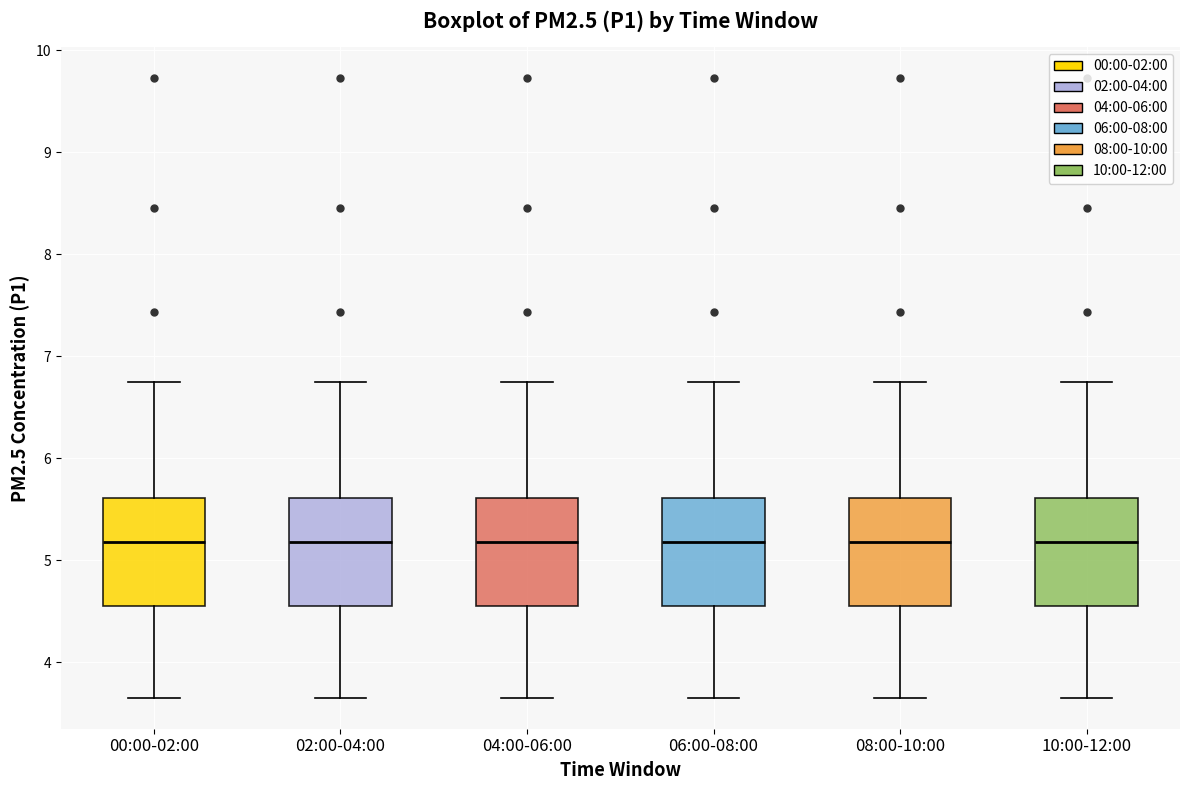

Reading left to right, read every box against the y-axis: the position of its median line, the range the box covers, and the ends of its whiskers. The values are not printed on the chart, so give them approximately, as read against the axis.

00:00-02:00: median 5.2, box 4.5 to 5.6, whiskers 3.7 to 6.8
02:00-04:00: median 5.2, box 4.5 to 5.6, whiskers 3.7 to 6.8
04:00-06:00: median 5.2, box 4.5 to 5.6, whiskers 3.7 to 6.8
06:00-08:00: median 5.2, box 4.5 to 5.6, whiskers 3.7 to 6.8
08:00-10:00: median 5.2, box 4.5 to 5.6, whiskers 3.7 to 6.8
10:00-12:00: median 5.2, box 4.5 to 5.6, whiskers 3.7 to 6.8